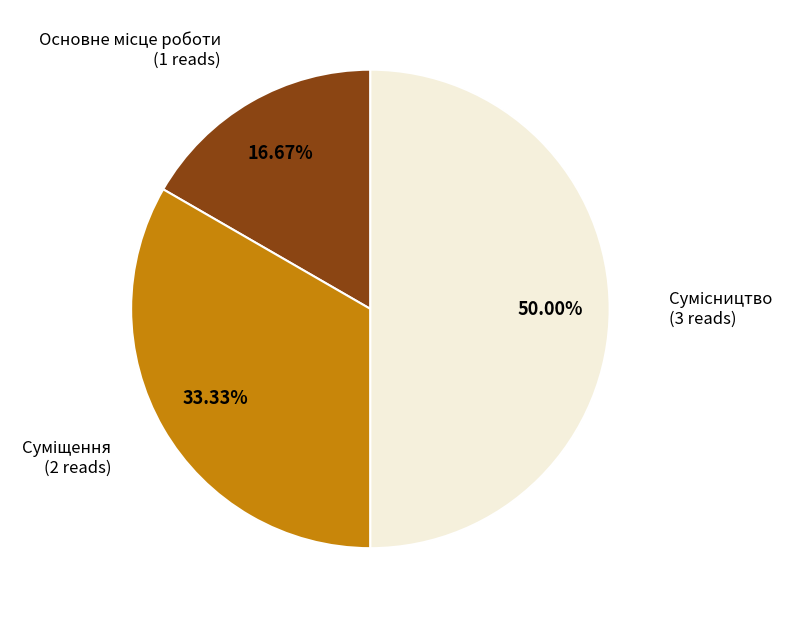

Count the number of slices in the pie.

3